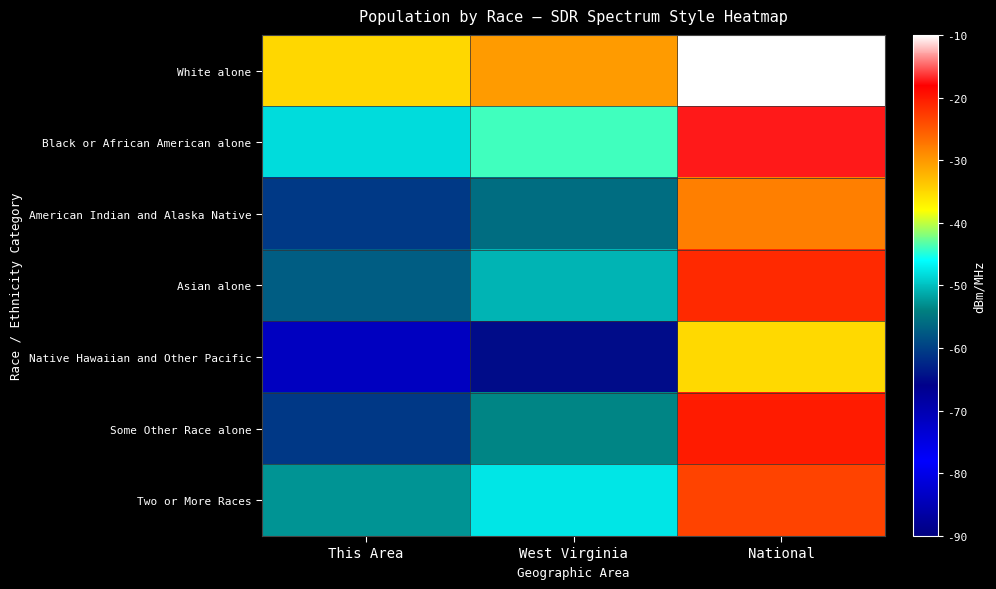

Which series has the largest total across all categories?

White alone